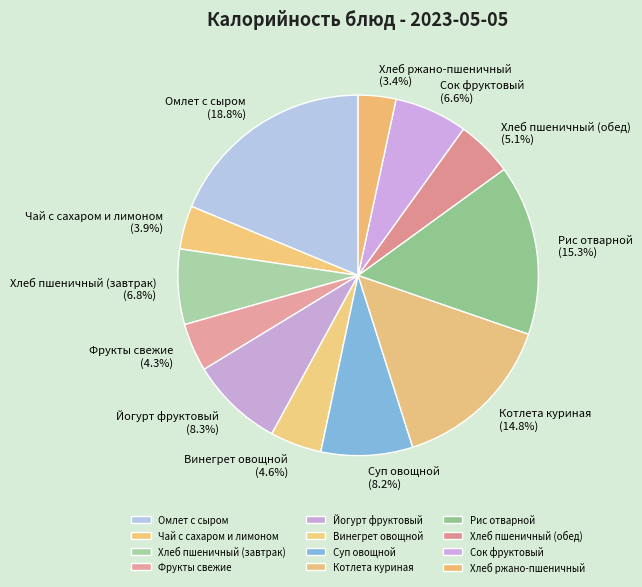

What percentage is NOT represented by Хлеб ржано-пшеничный?

96.6%